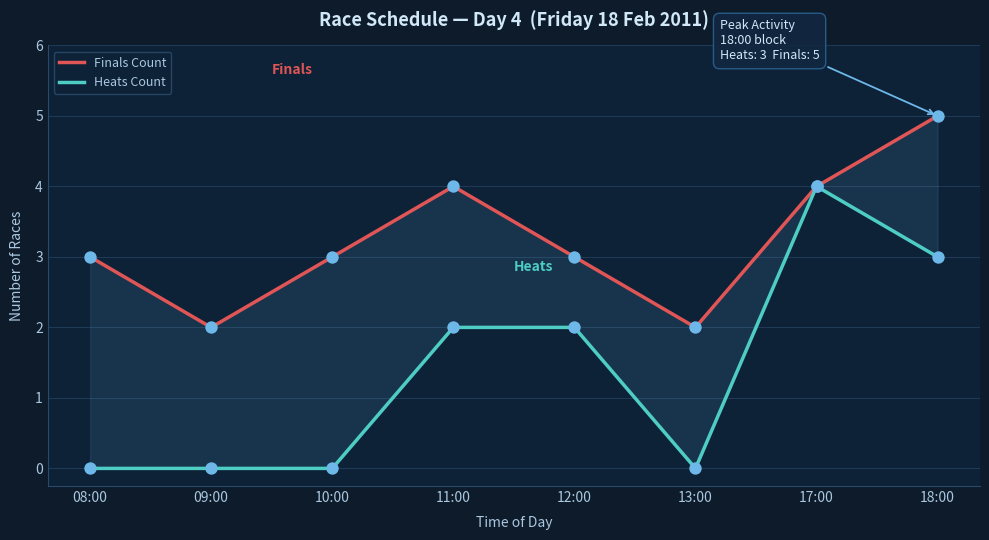

Which series contains the highest Y value?

Finals Count